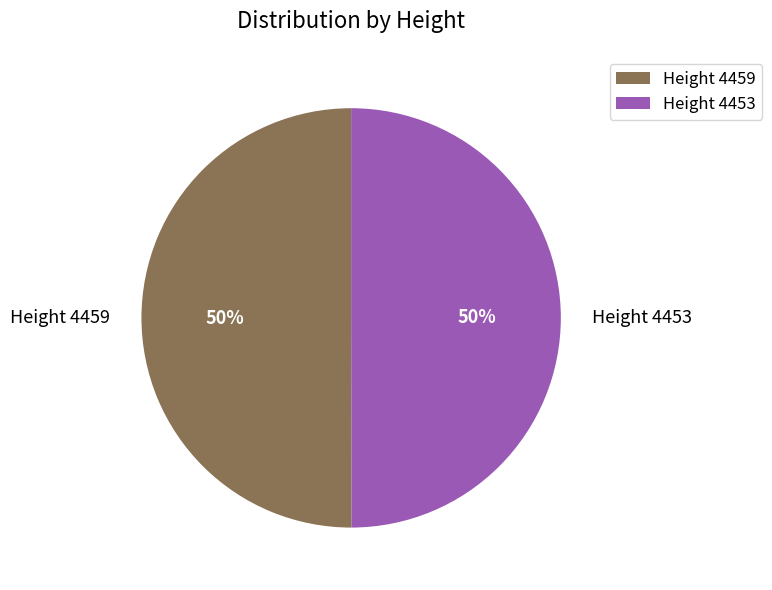

To the nearest percent, what percentage of the pie is Height 4459?

50%